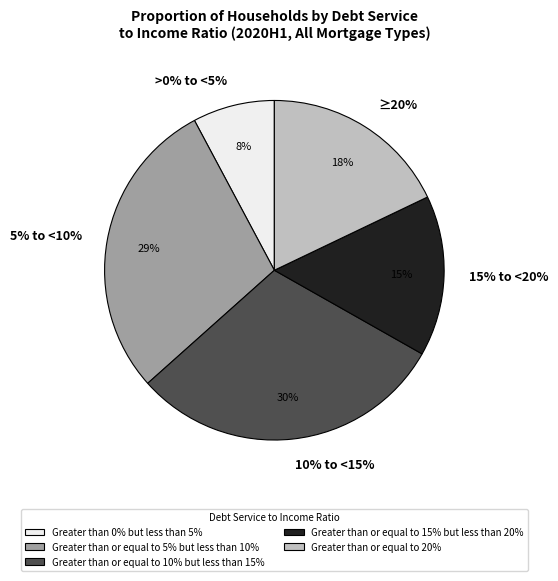

To the nearest percent, what is the average slice percentage?

20%